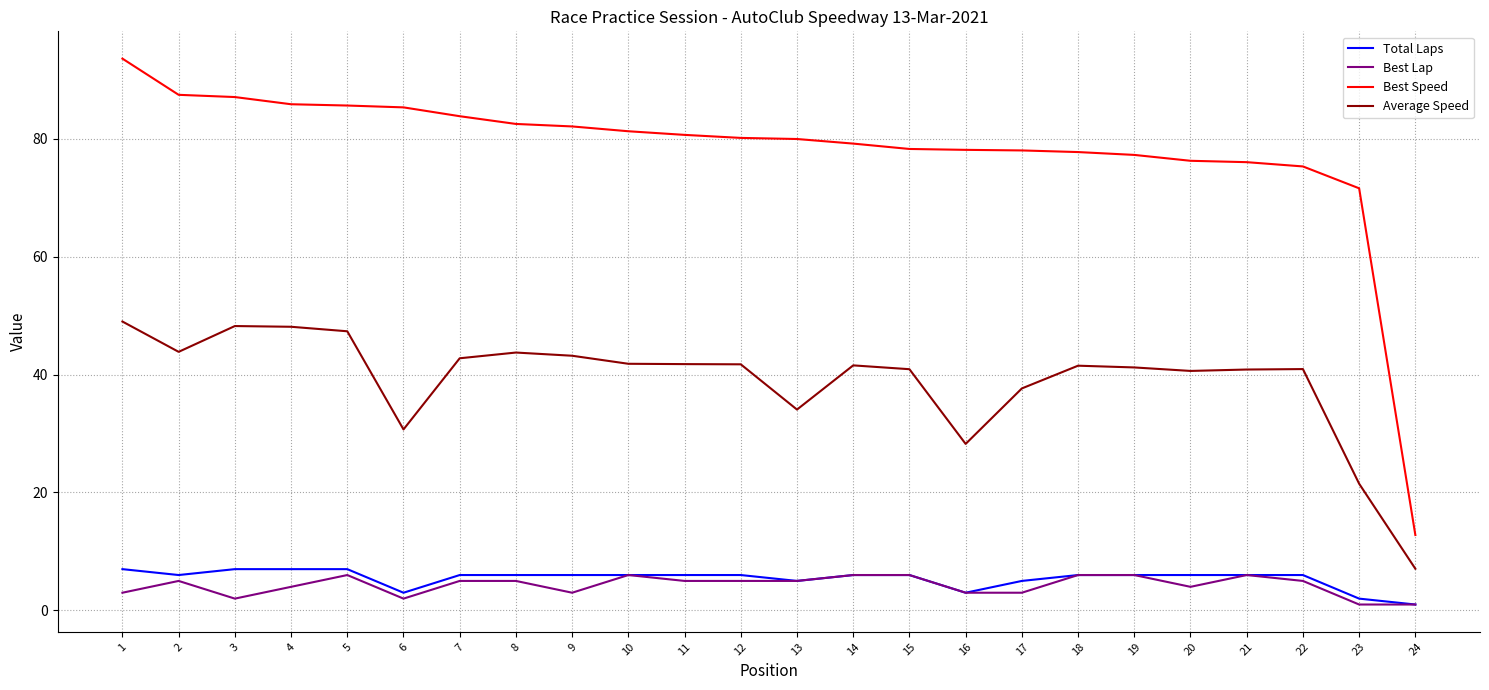

True or false: Average Speed has a value of 40.9 at 21.

True